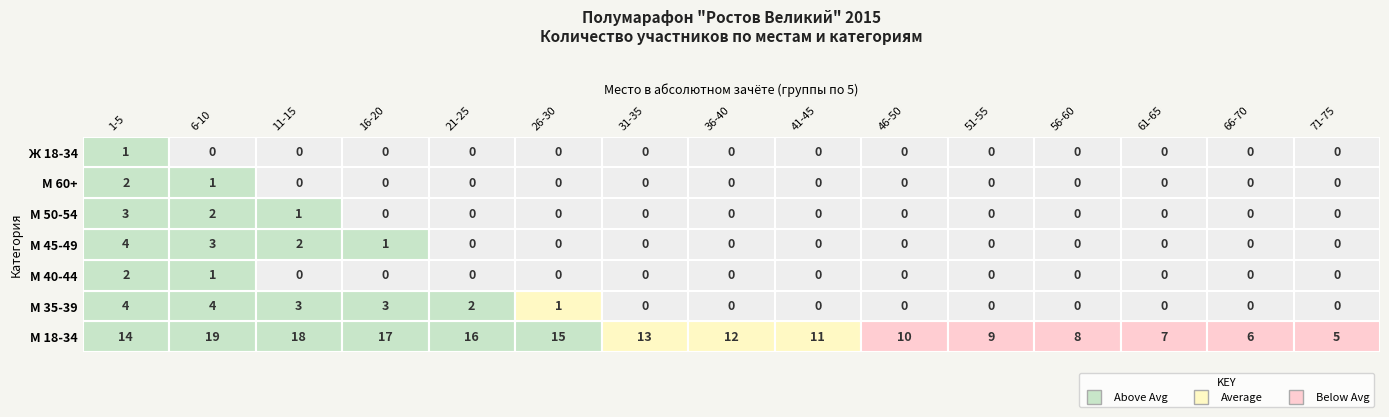

Which series has the widest spread of values?

М 18-34